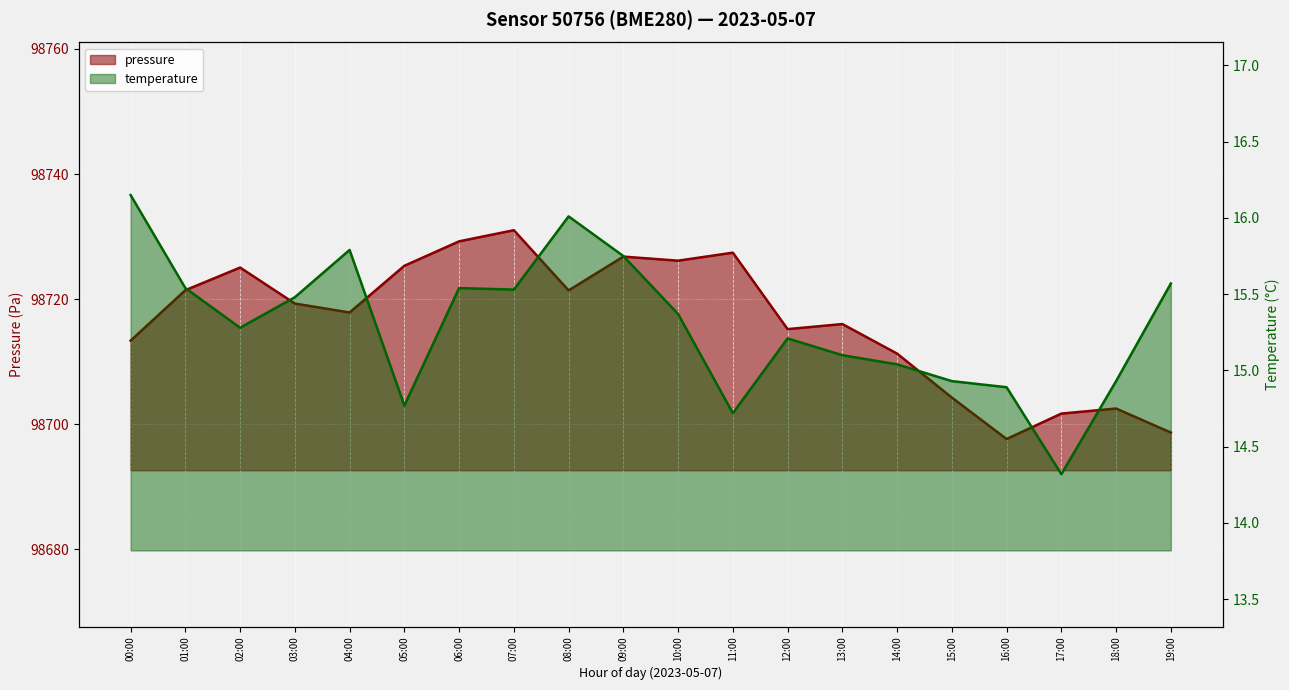

Is the value of pressure at 13:00 greater than the value of temperature at 09:00?

Yes